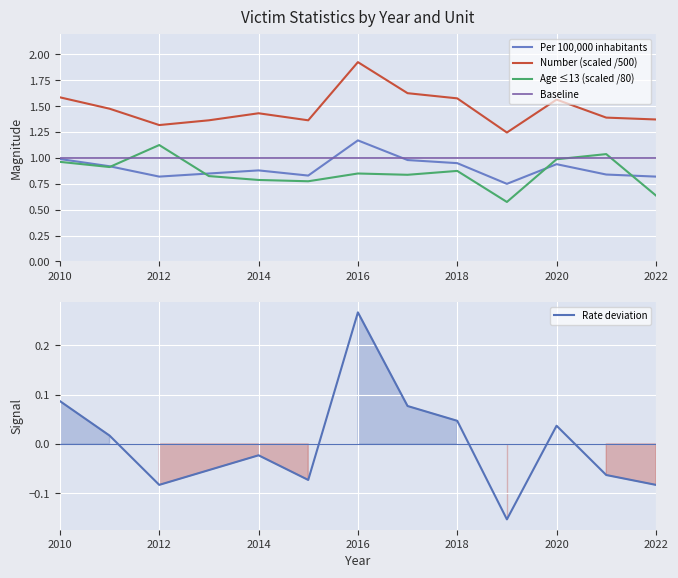

Which series has the widest spread of values?

Number (scaled /500)